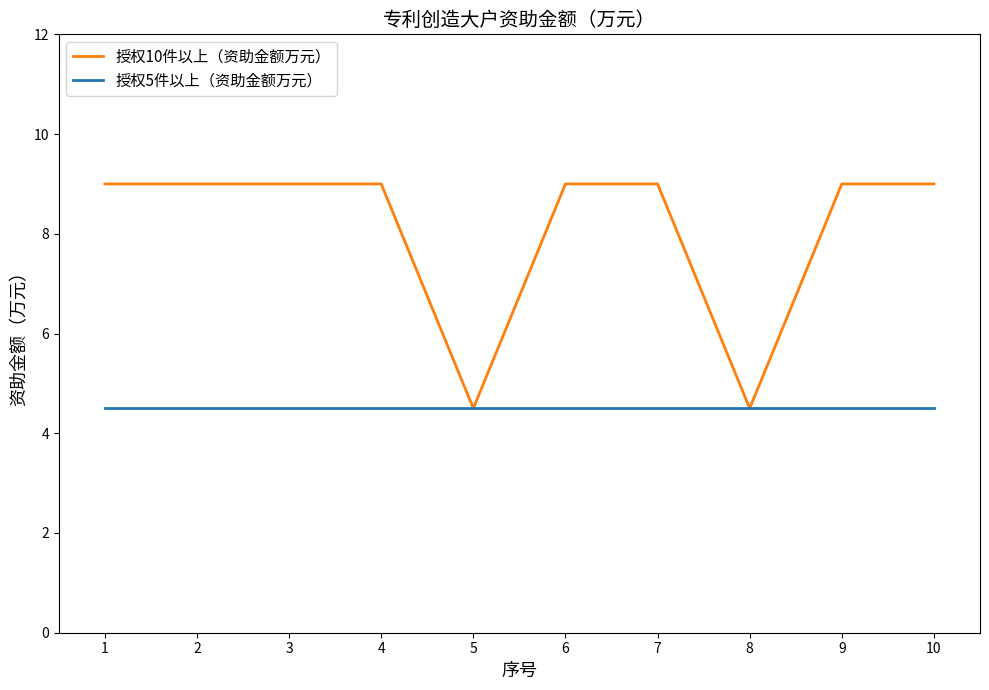

What is the highest value of the 授权5件以上（资助金额万元） series?

4.5